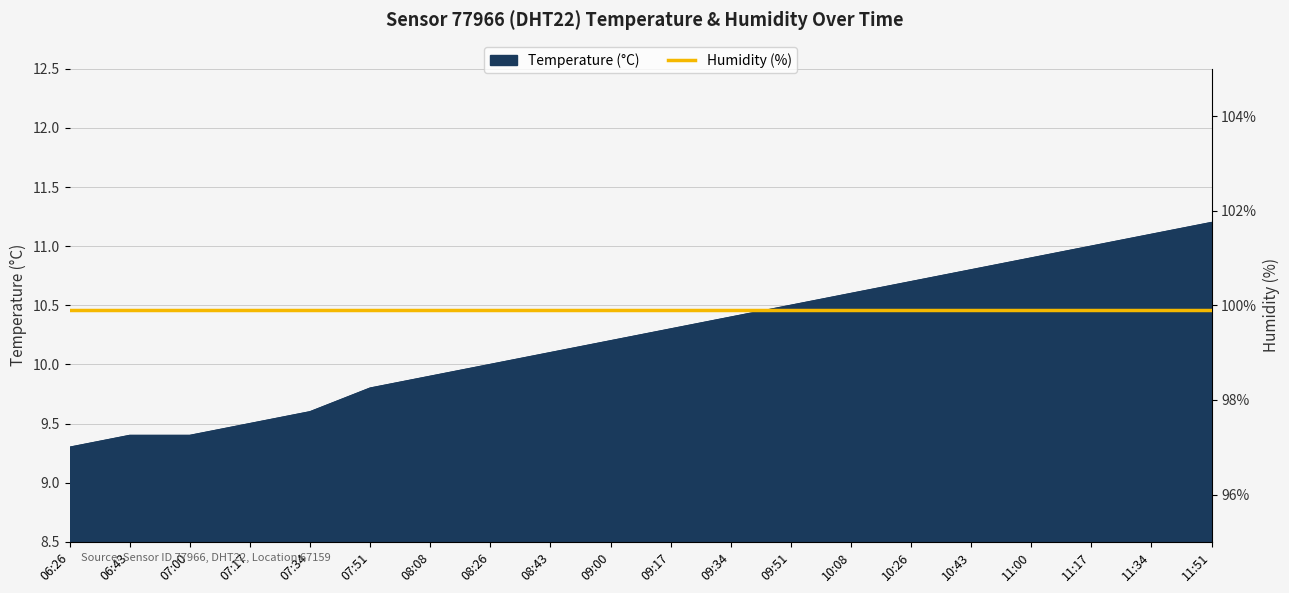

What position from the right is 07:51?

15